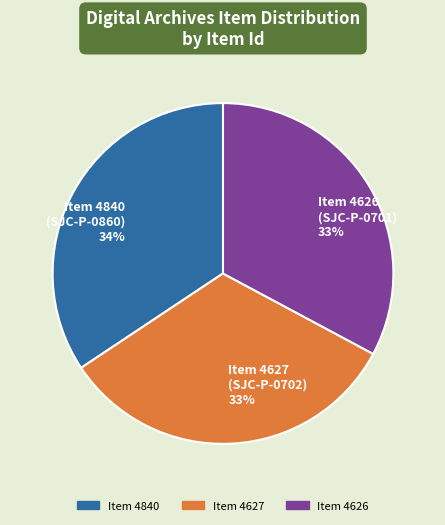

Is the sum of Item 4626 (SJC-P-0701) and Item 4840 (SJC-P-0860) greater than half?

Yes